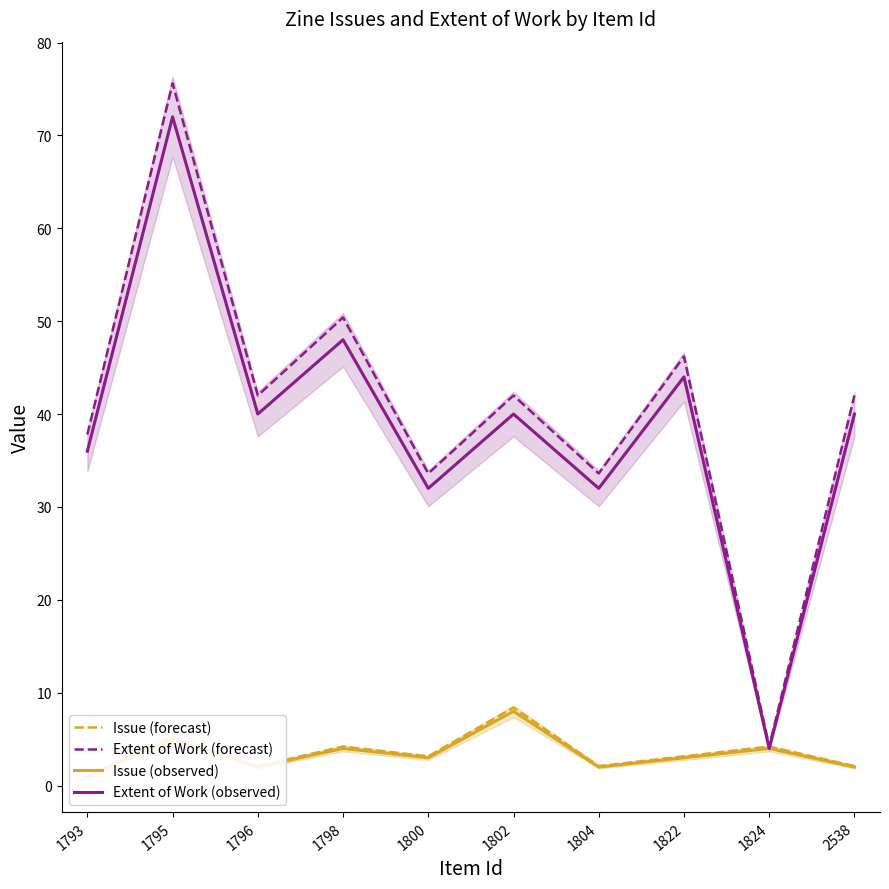

Where does the Issue (observed) series first go above 3?

1795